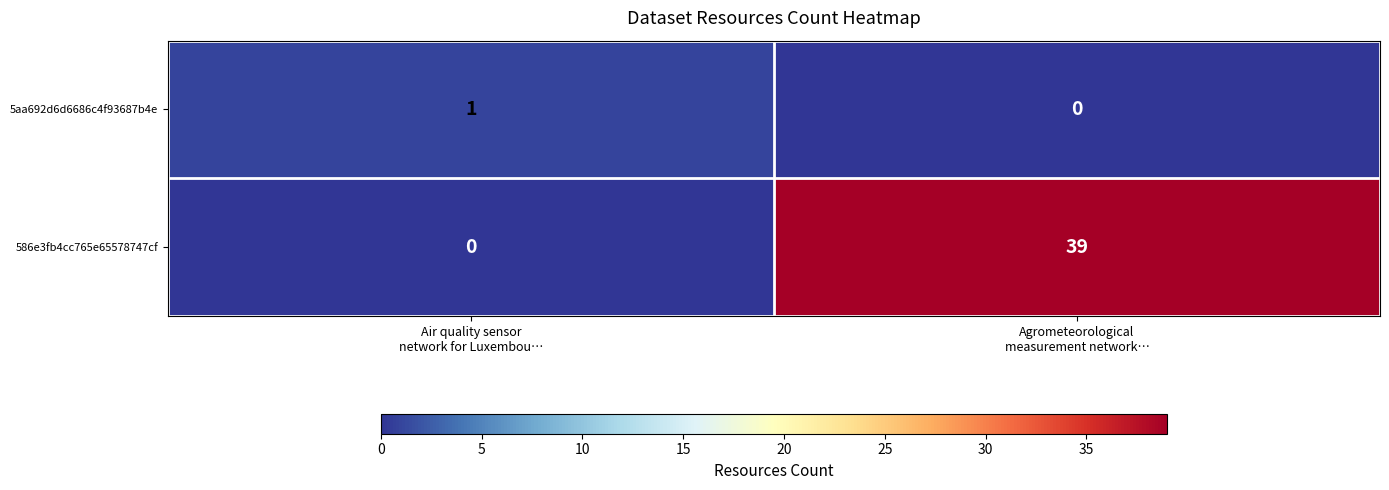

At which category does the chart reach its peak across all series?

Agrometeorological
measurement network…